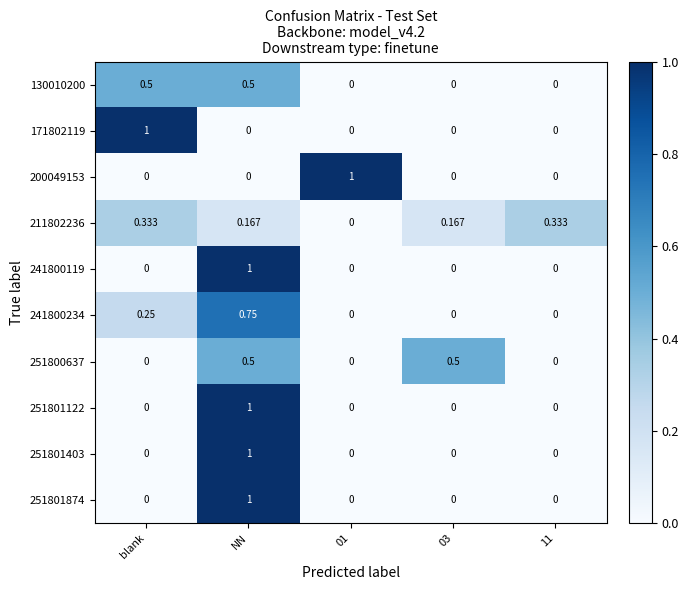

How many data points does each series have?

5